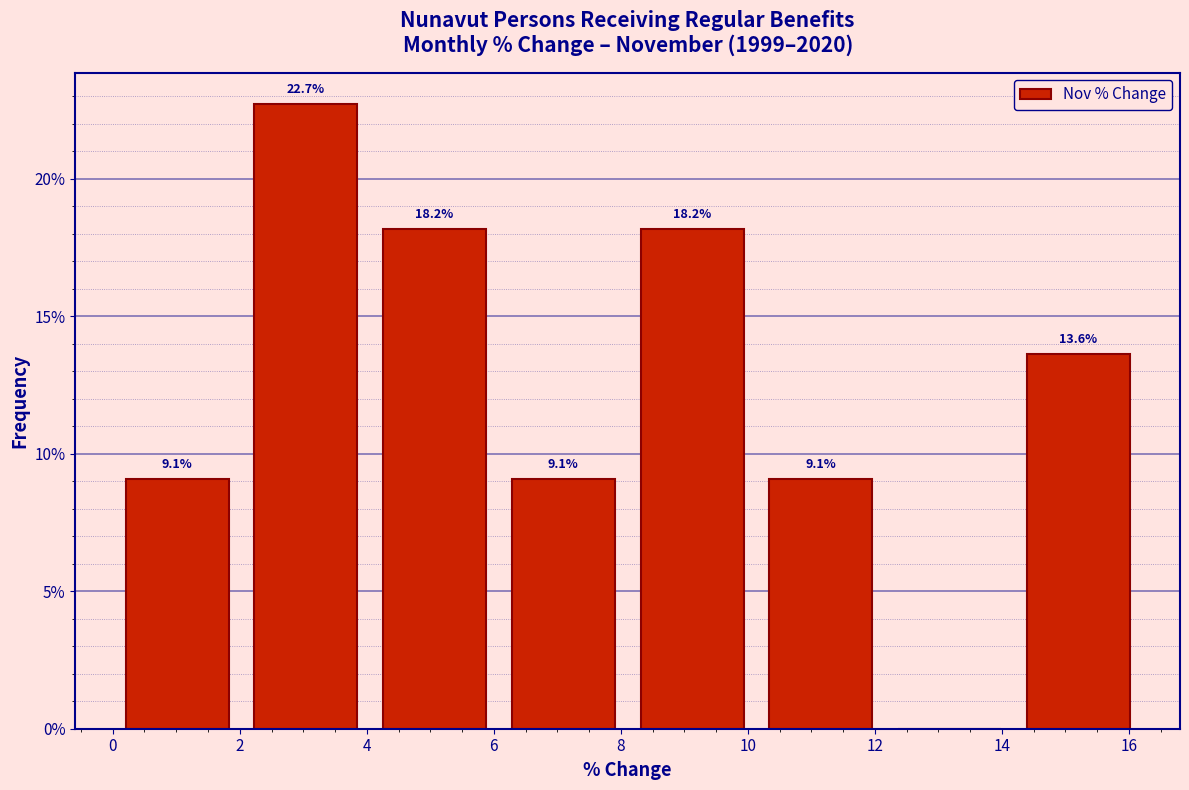

Over which range of the x-axis is the bar tallest?

2.0 to 4.0